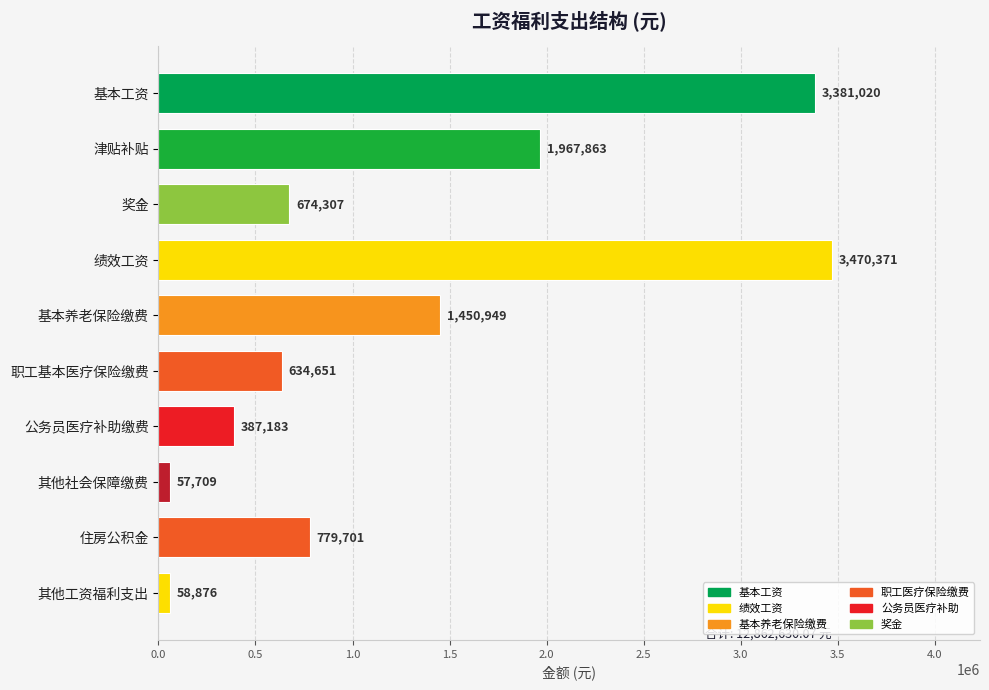

Between 住房公积金 and 基本工资, which is larger?

基本工资